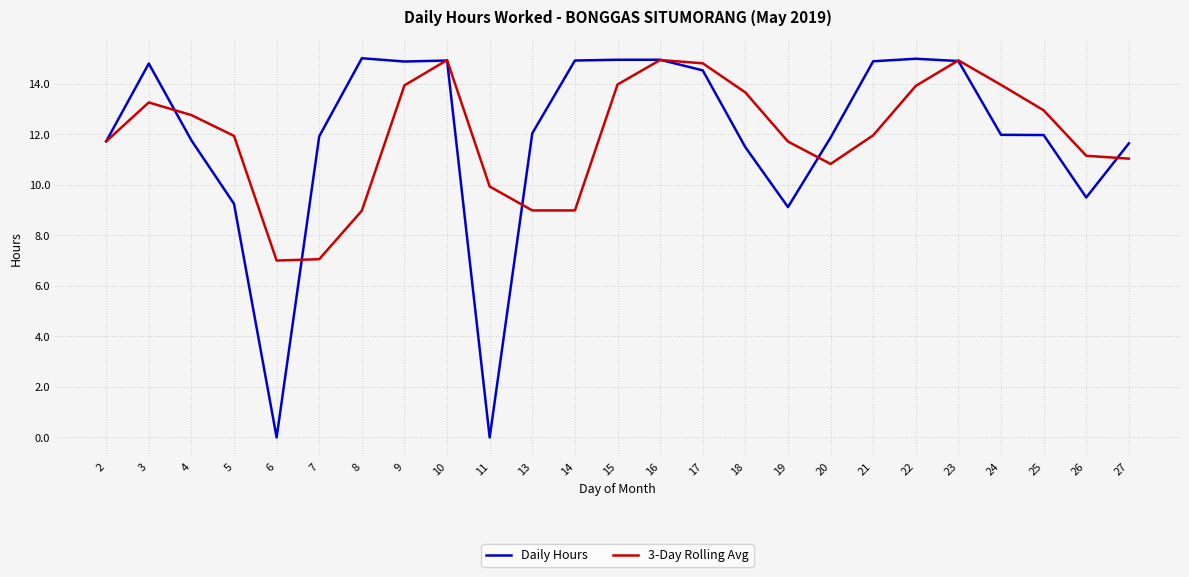

What is the difference between the highest and lowest values at 27?

0.6